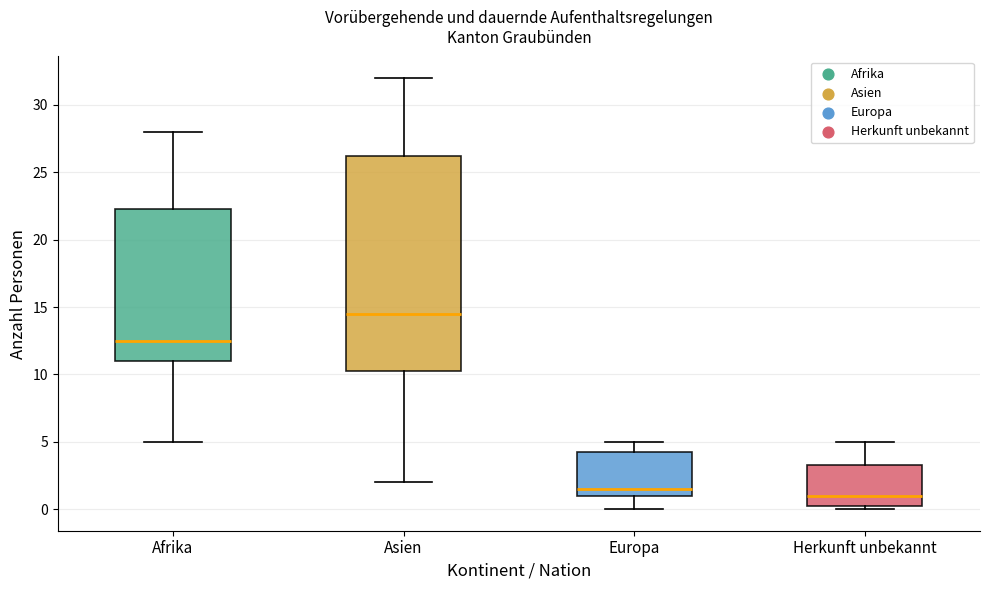

Which box has the highest median line?

Asien